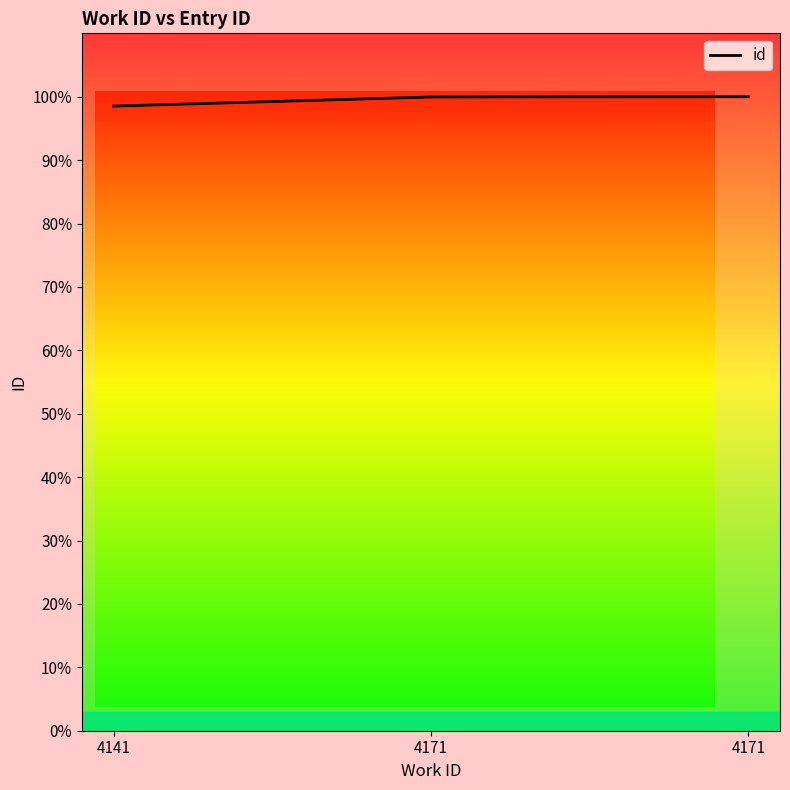

Reading left to right, list all the values displayed in this chart.

4141=98.5	4171=100.0	4171=100.0